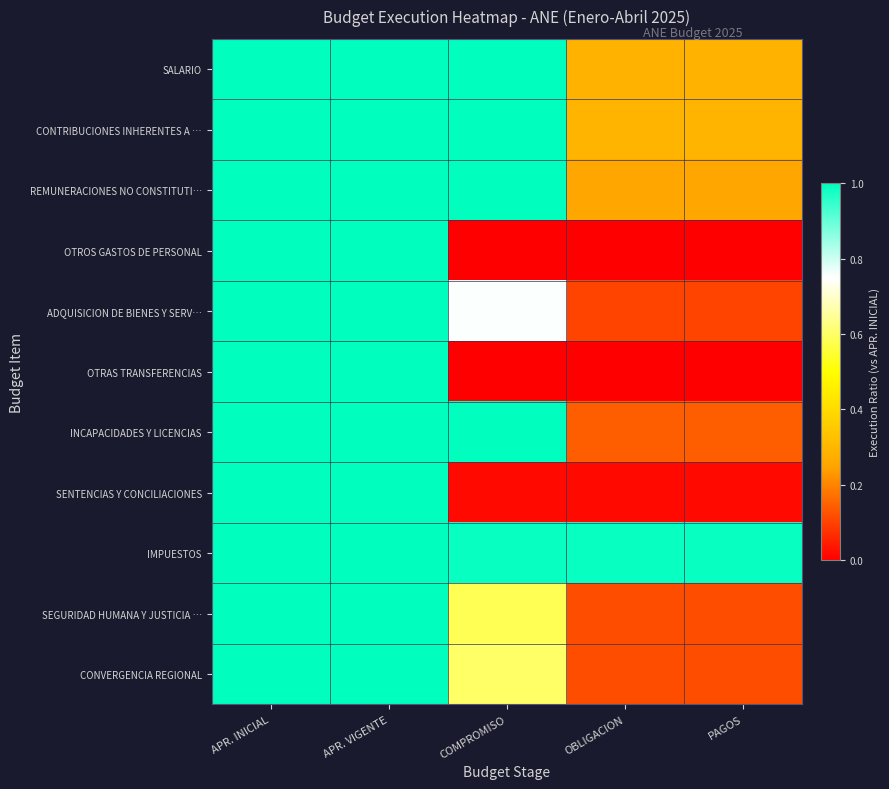

What is the greatest value displayed?

1.0